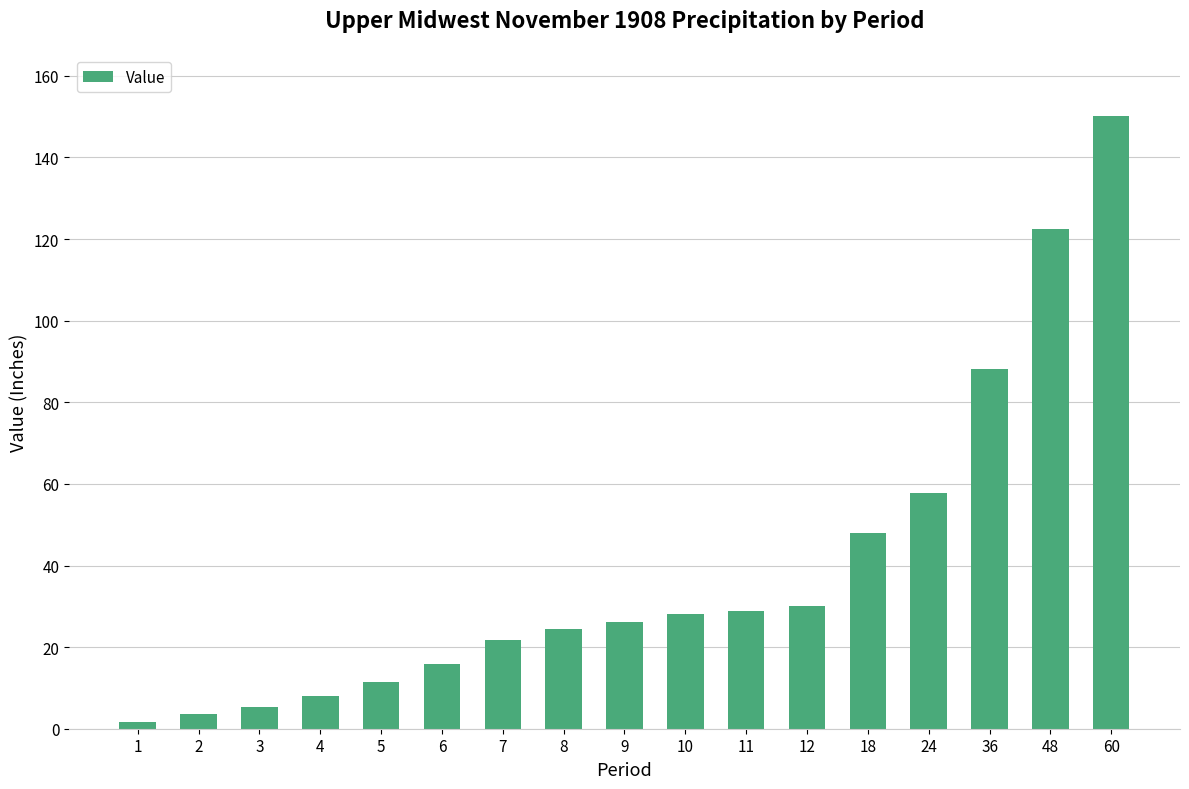

At which label is the value closest to 75?

36